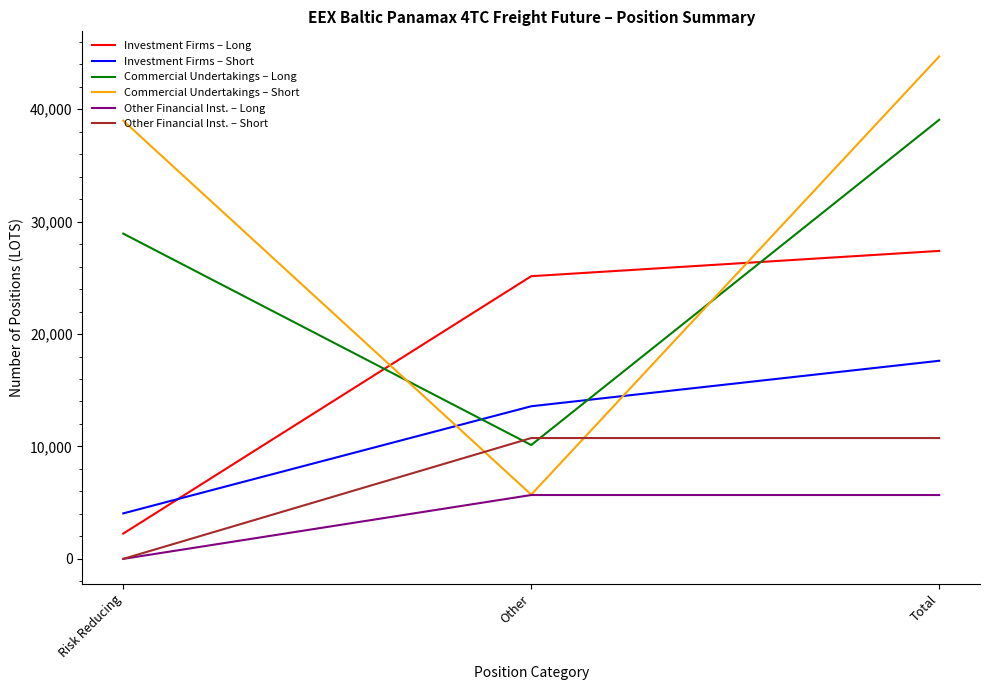

How many lines are shown in the chart?

6